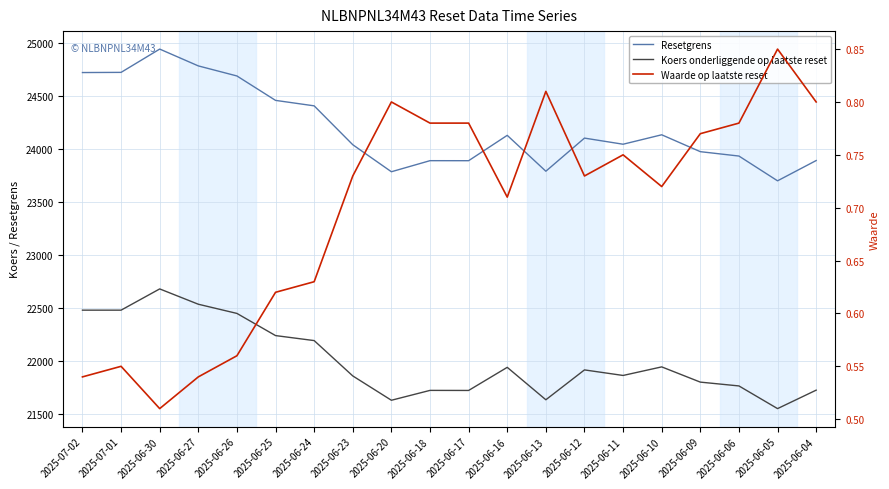

At which category does Koers onderliggende op laatste reset reach its first local peak?

2025-06-30